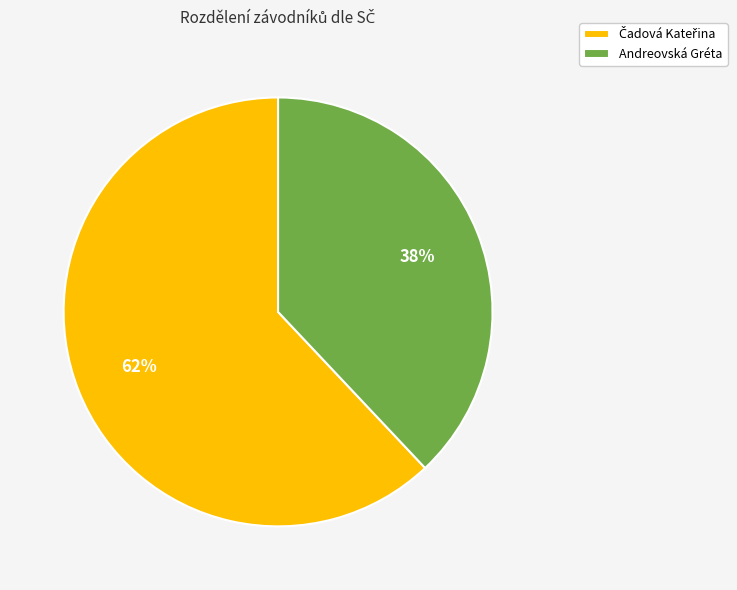

What is the smallest slice in the pie chart?

Andreovská Gréta